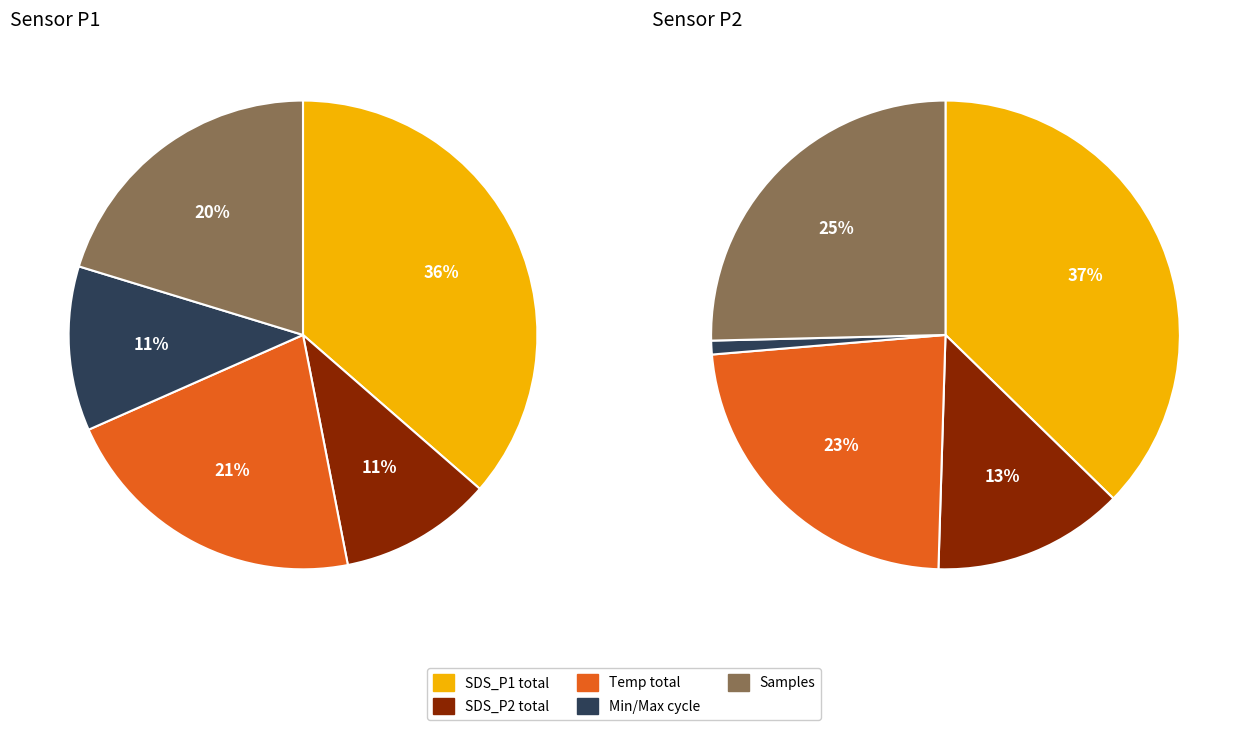

To the nearest percent, what portion does 29 represent?

2%